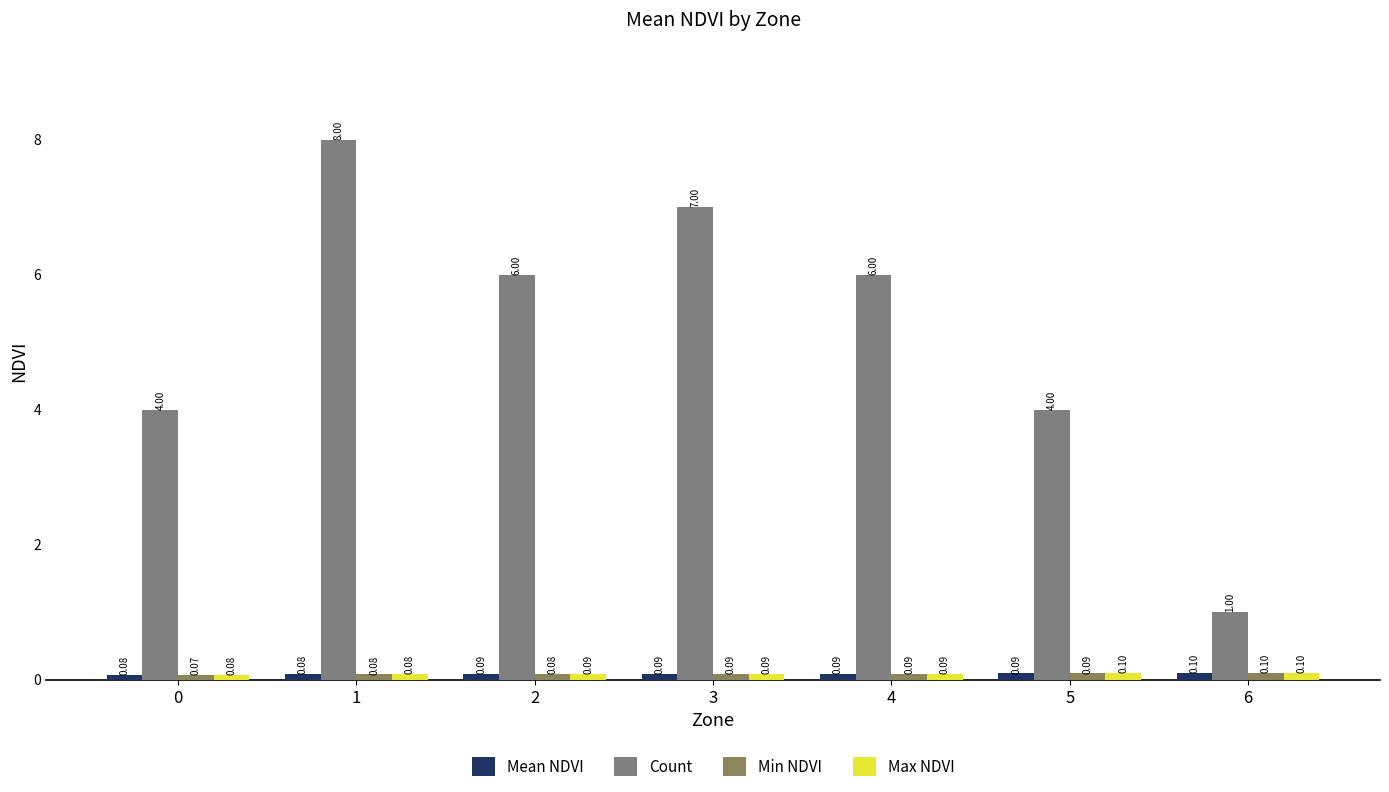

What is the spread (max minus min) of values at 2?

5.9